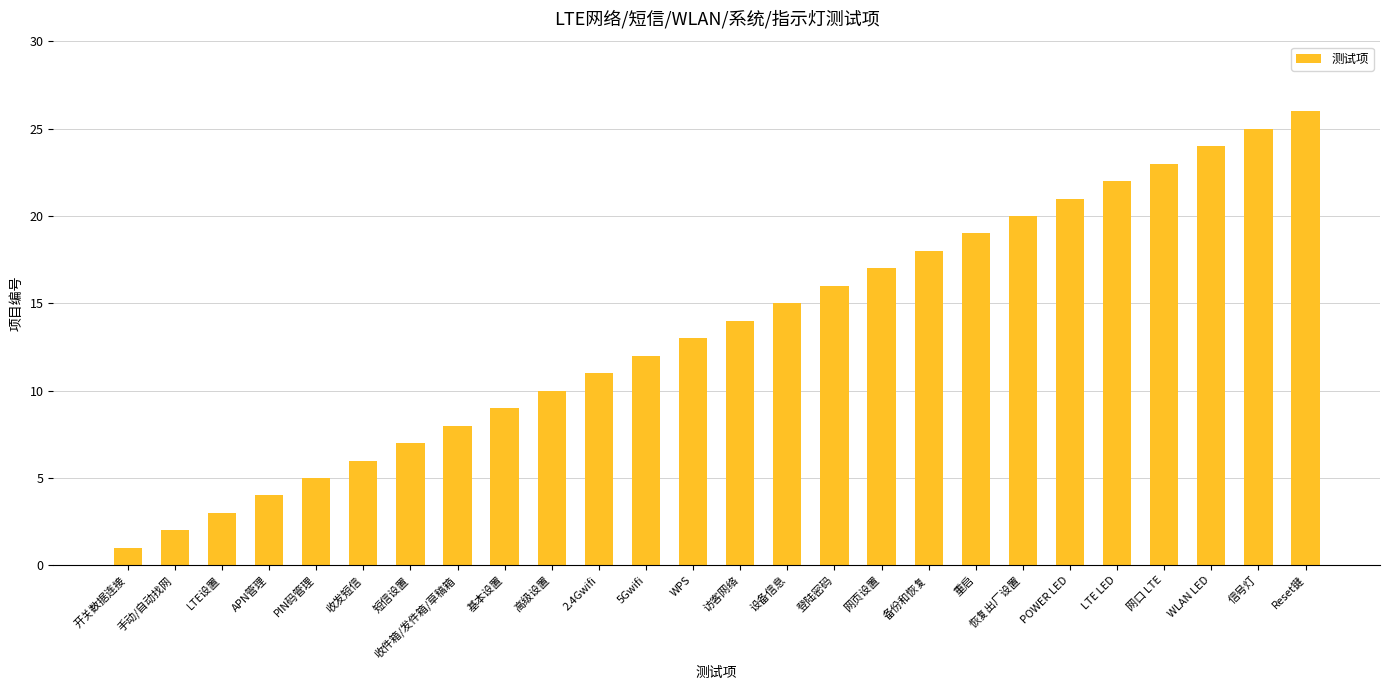

Reading left to right, what are all the values shown in this chart?

1	2	3	4	5	6	7	8	9	10	11	12	13	14	15	16	17	18	19	20	21	22	23	24	25	26